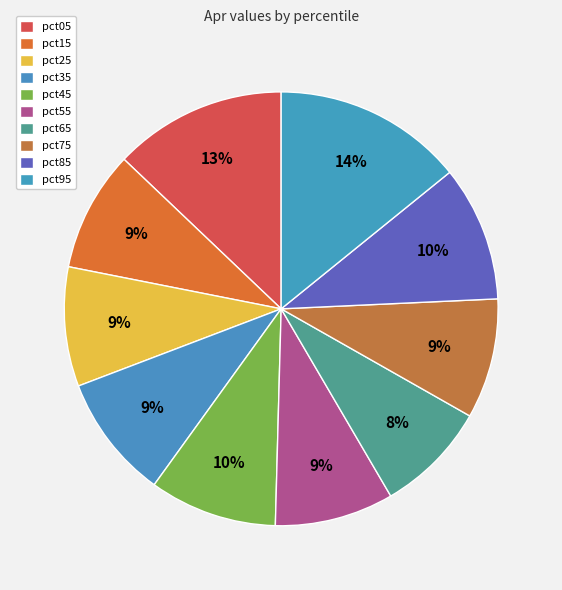

Does pct35 represent more than half of the total?

No